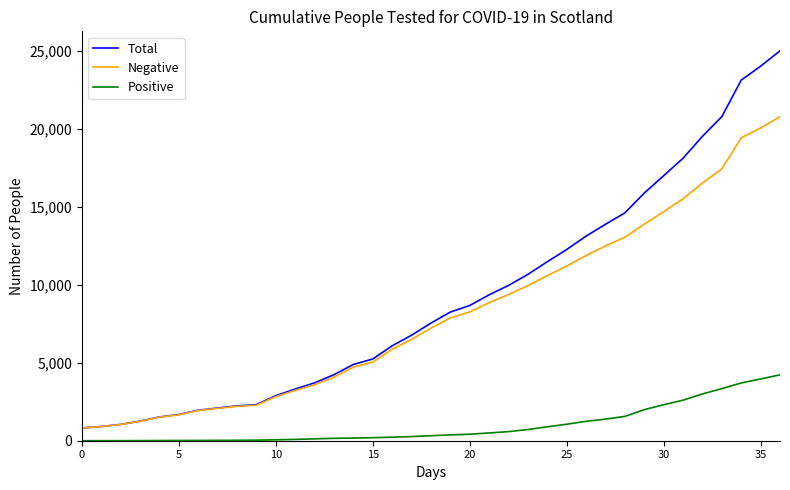

What is the lowest value of the Negative series?

814